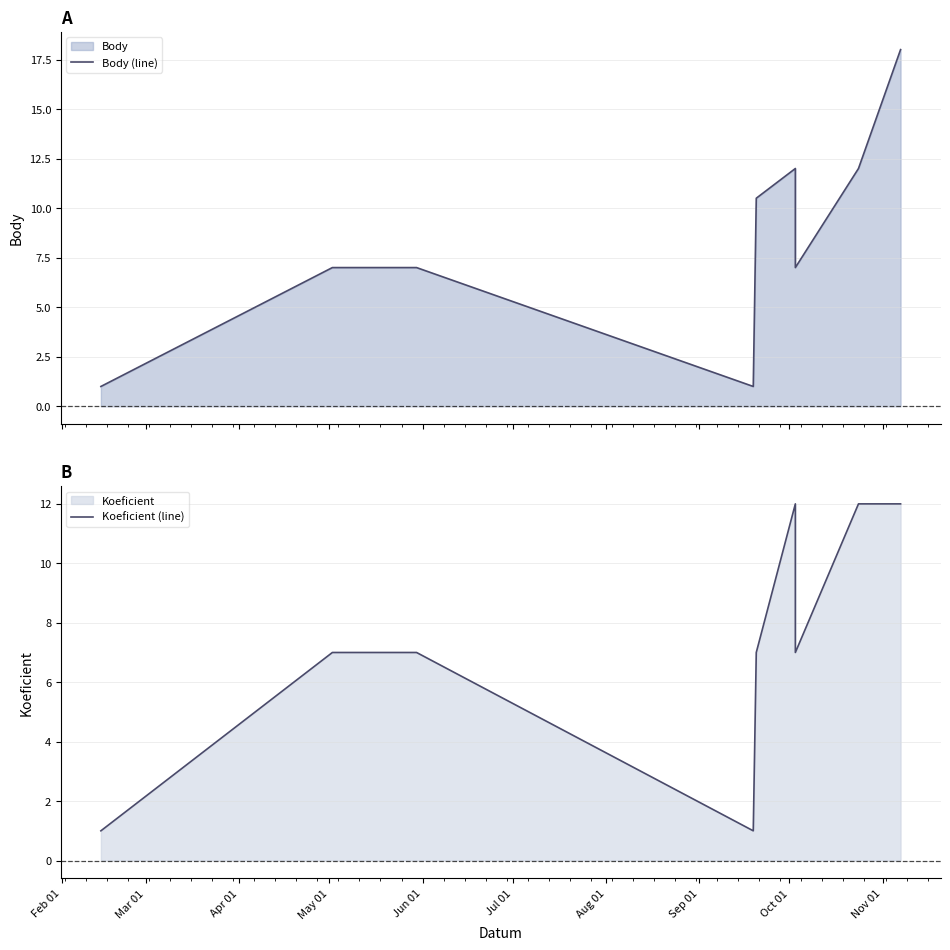

True or false: Body (line) and Koeficient (line) cross at least once.

False